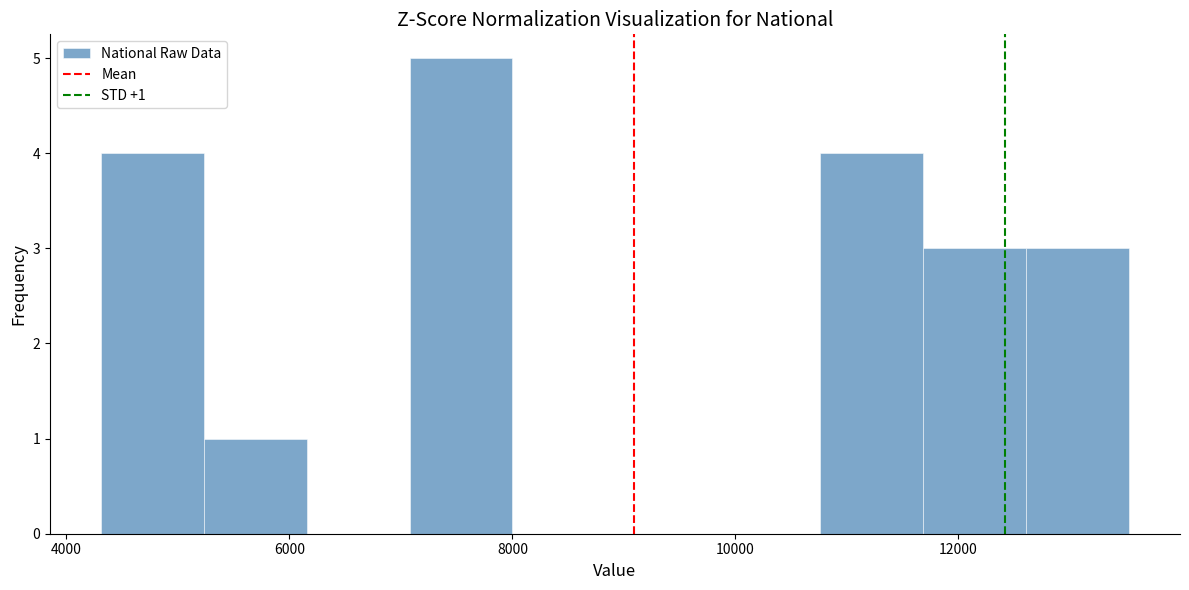

Over which range of the x-axis is the bar tallest?

7000 to 8000